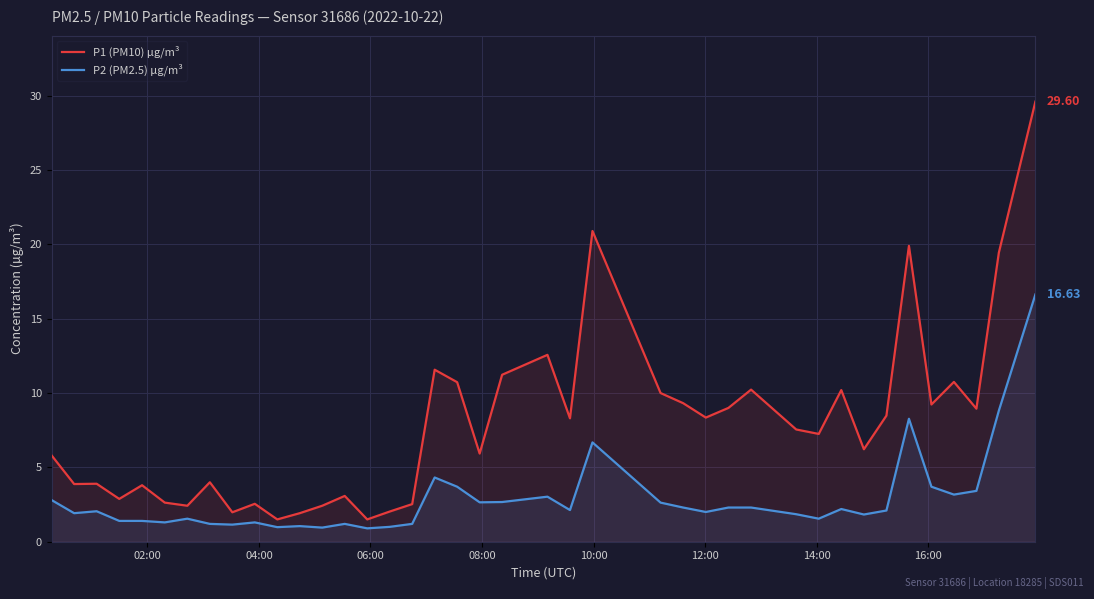

True or false: P2 (PM2.5) µg/m³ and P1 (PM10) µg/m³ intersect in this chart.

False